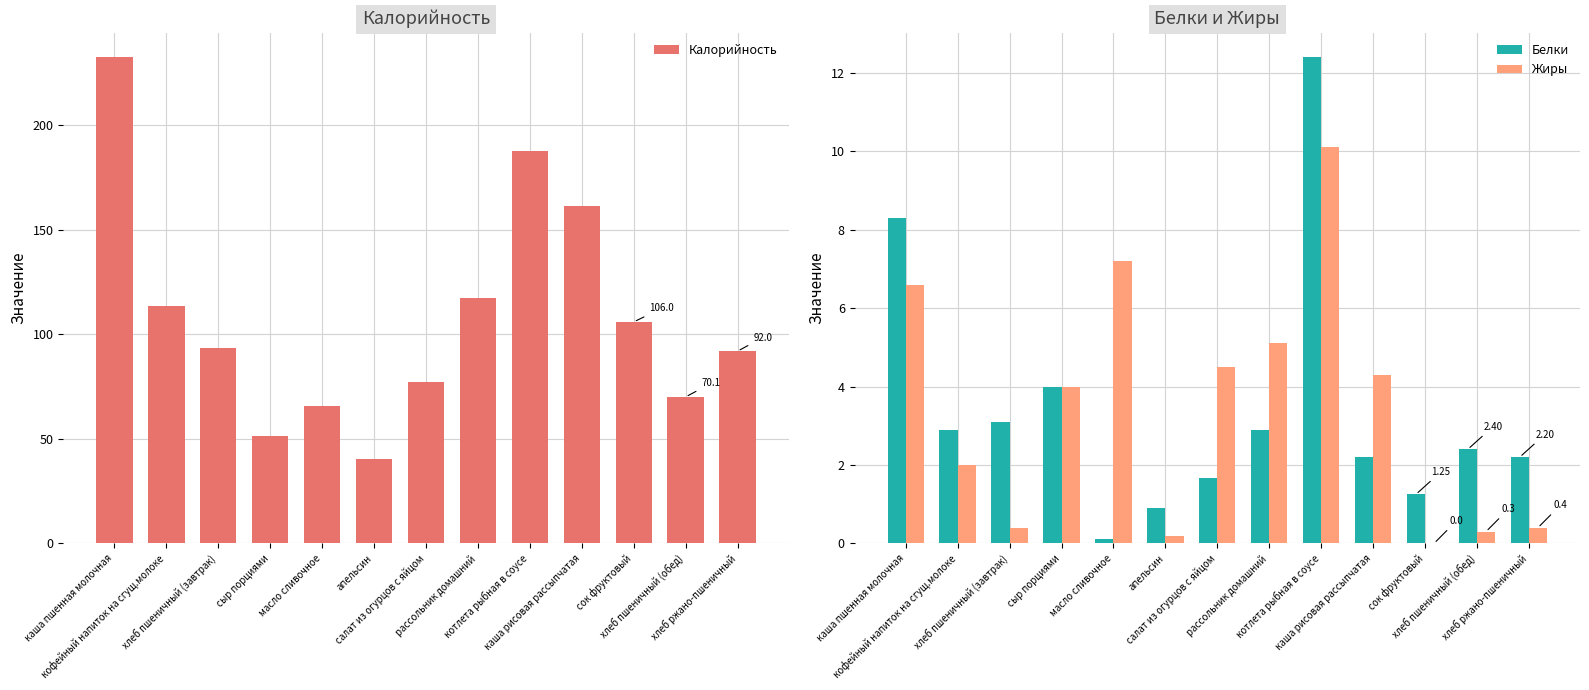

Is it true that Белки equals 0.8 at рассольник домашний?

False